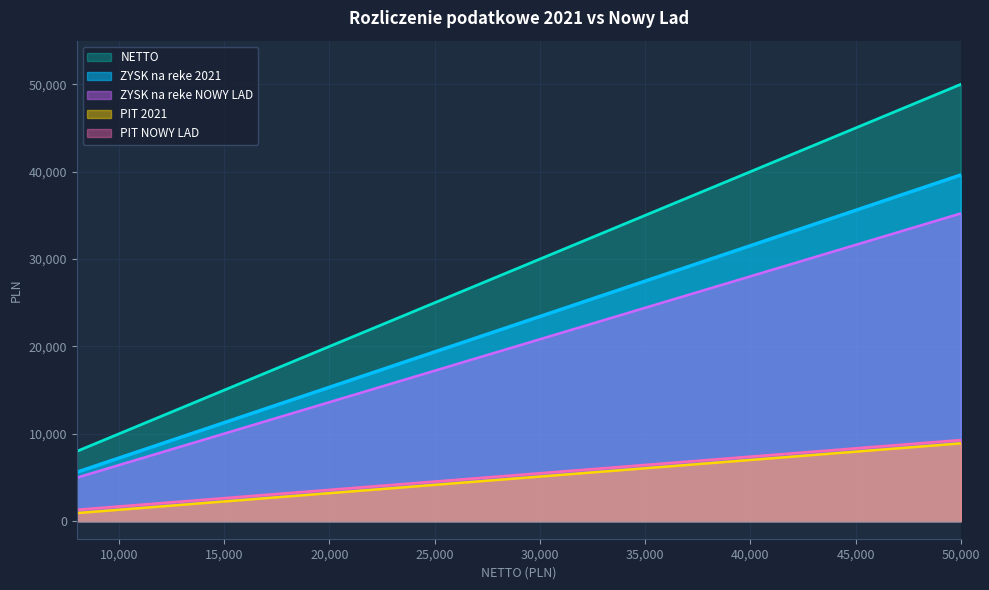

What is the greatest value displayed?

50000.0